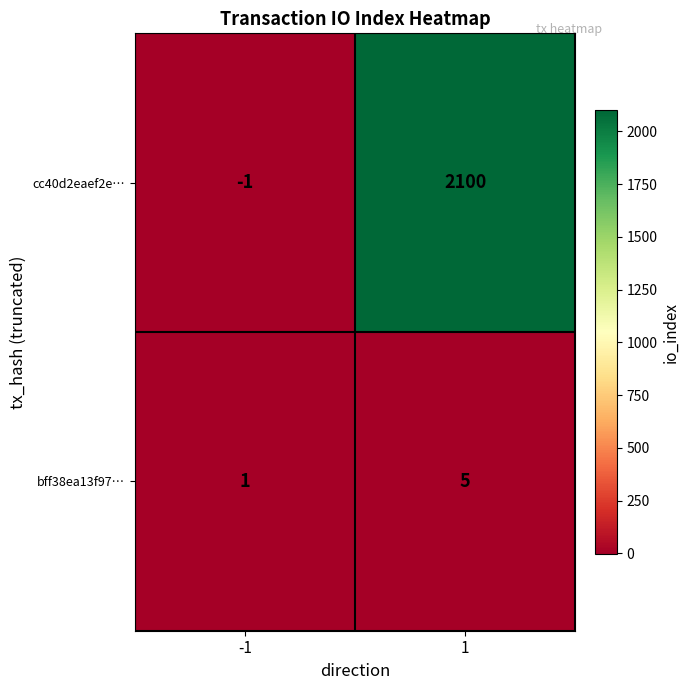

Rank the series at 1 from highest to lowest value.

cc40d2eaef2e…, bff38ea13f97…